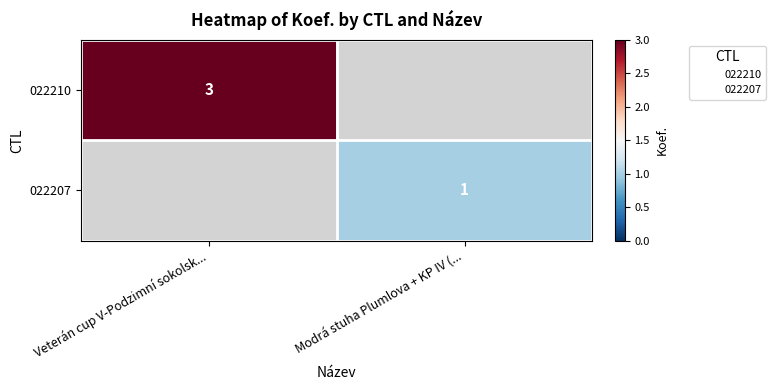

Count the number of data series in this chart.

2